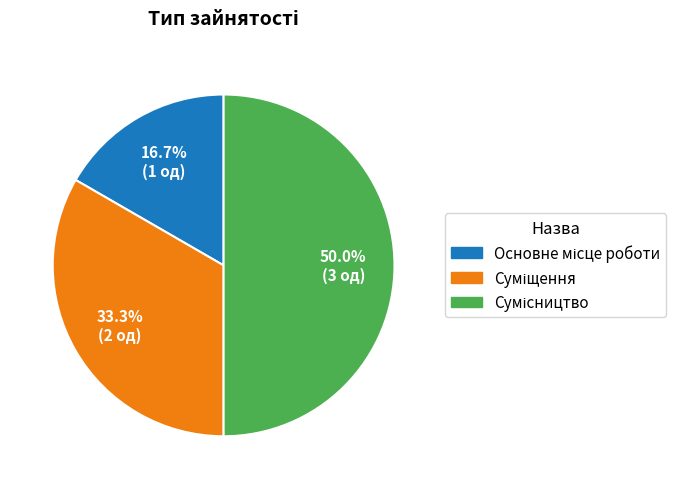

How many segments does this pie chart have?

3